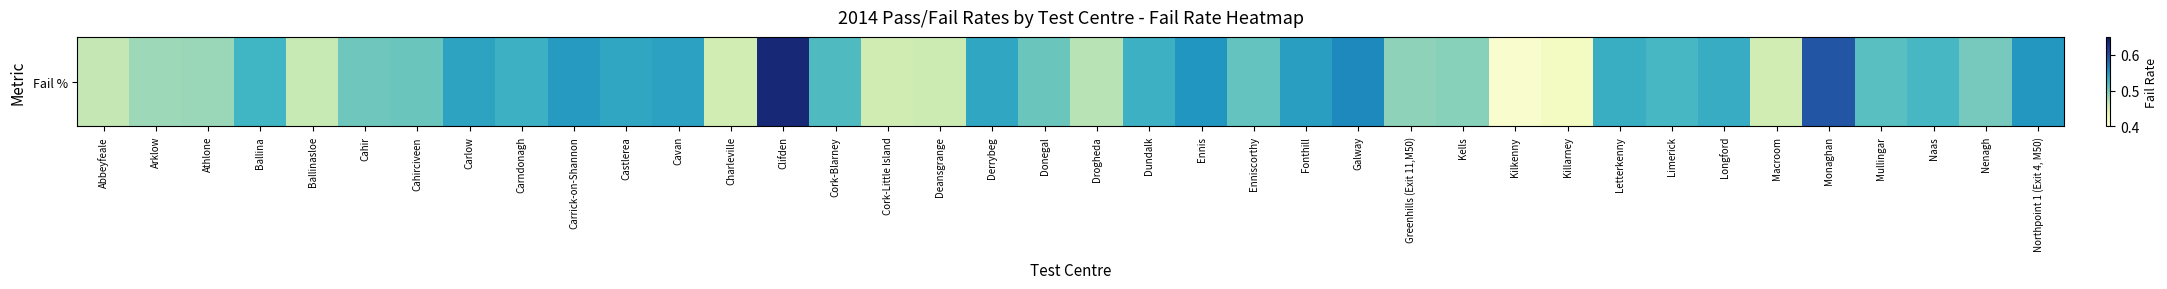

Reading right to left, list all the values displayed in this chart.

Northpoint 1 (Exit 4, M50)=0.6	Nenagh=0.5	Naas=0.5	Mullingar=0.5	Monaghan=0.6	Macroom=0.5	Longford=0.5	Limerick=0.5	Letterkenny=0.5	Killarney=0.4	Kilkenny=0.4	Kells=0.5	Greenhills (Exit 11,M50)=0.5	Galway=0.6	Fonthill=0.5	Enniscorthy=0.5	Ennis=0.6	Dundalk=0.5	Drogheda=0.5	Donegal=0.5	Derrybeg=0.5	Deansgrange=0.5	Cork-Little Island=0.5	Cork-Blarney=0.5	Clifden=0.6	Charleville=0.5	Cavan=0.5	Castlerea=0.5	Carrick-on-Shannon=0.5	Carndonagh=0.5	Carlow=0.5	Cahirciveen=0.5	Cahir=0.5	Ballinasloe=0.5	Ballina=0.5	Athlone=0.5	Arklow=0.5	Abbeyfeale=0.5